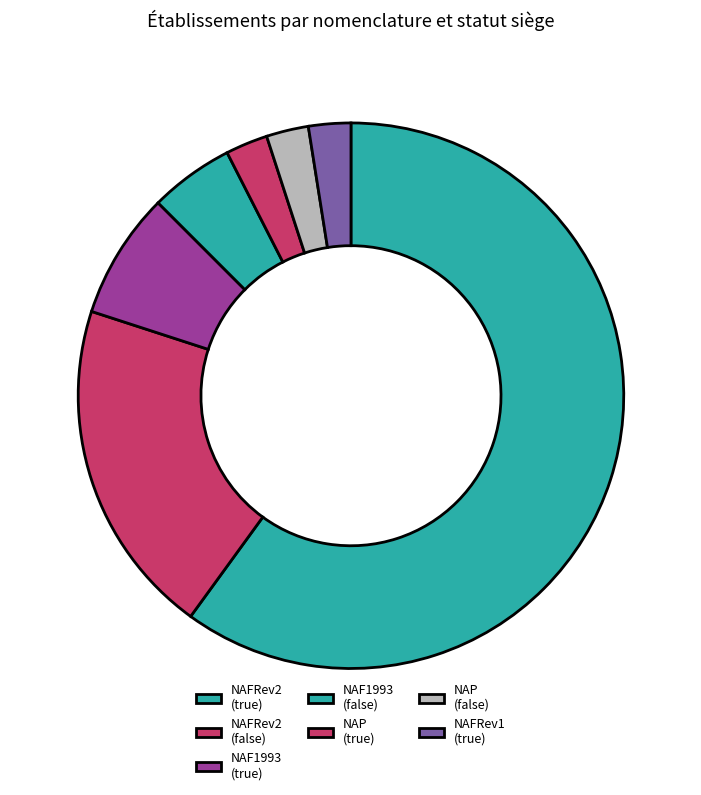

Count the number of slices in the pie.

7